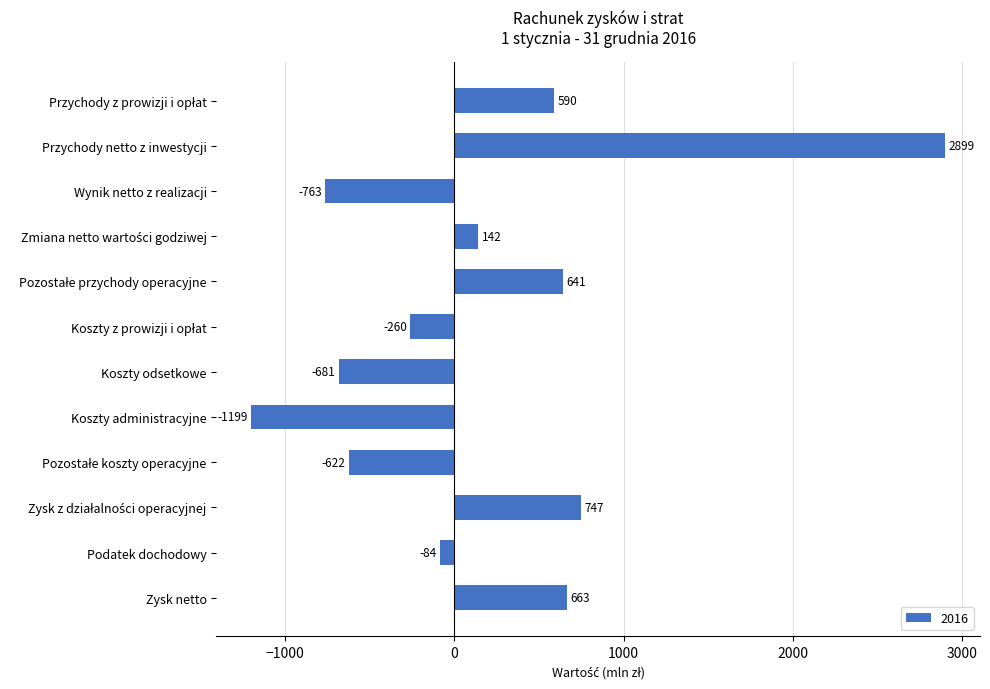

What is the sum of all values?

2073